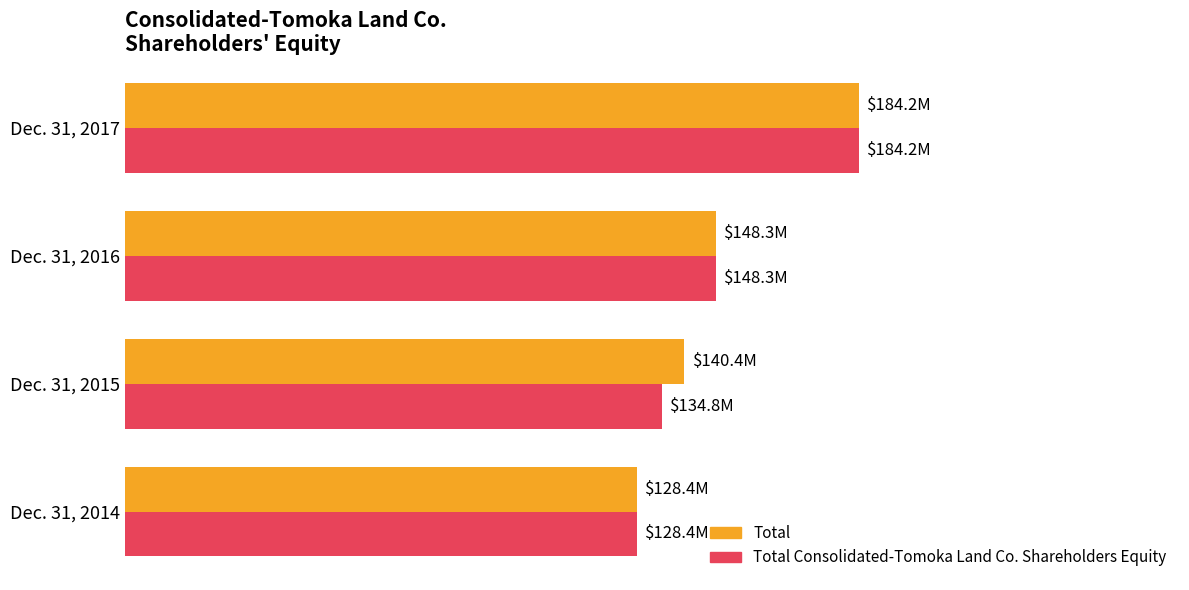

What are all the series names shown in the legend?

Total, Total Consolidated-Tomoka Land Co. Shareholders Equity